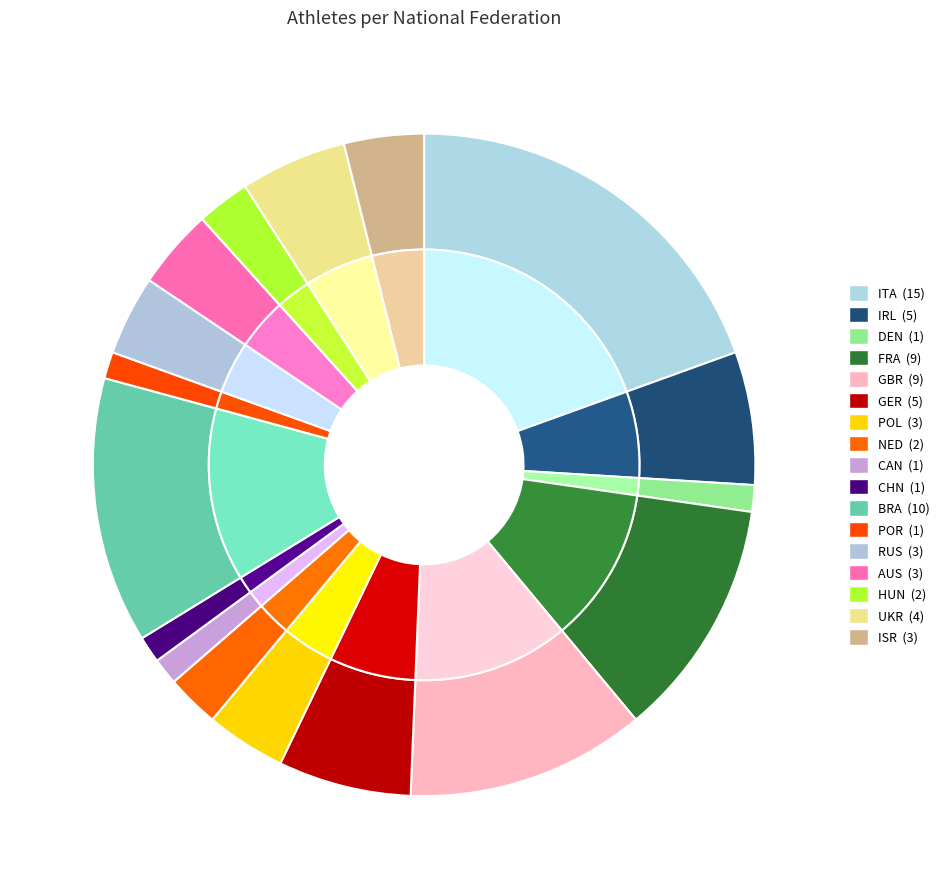

What is the smallest slice in the pie chart?

DEN